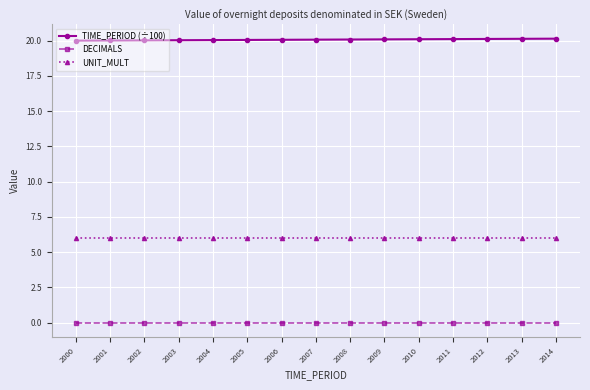

What is the difference between the highest and lowest values at 2007?

20.1